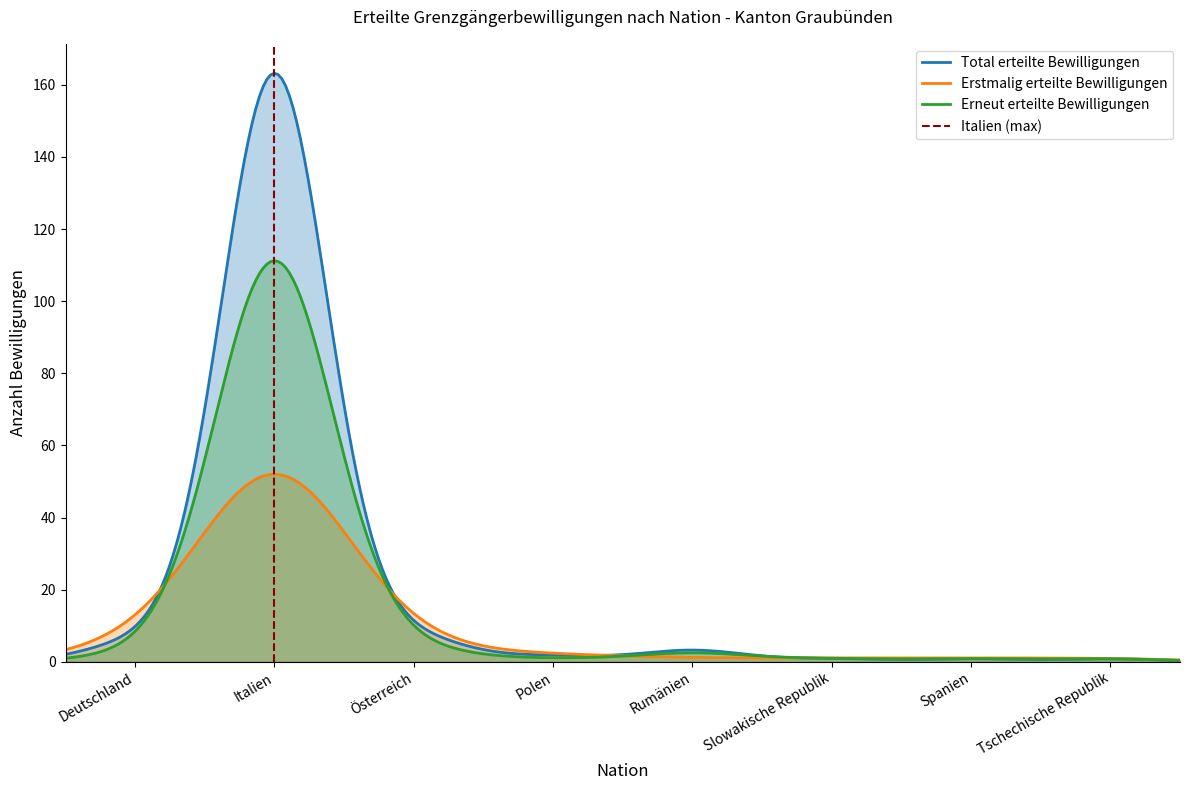

True or false: Erstmalig erteilte Bewilligungen and Total erteilte Bewilligungen intersect in this chart.

True